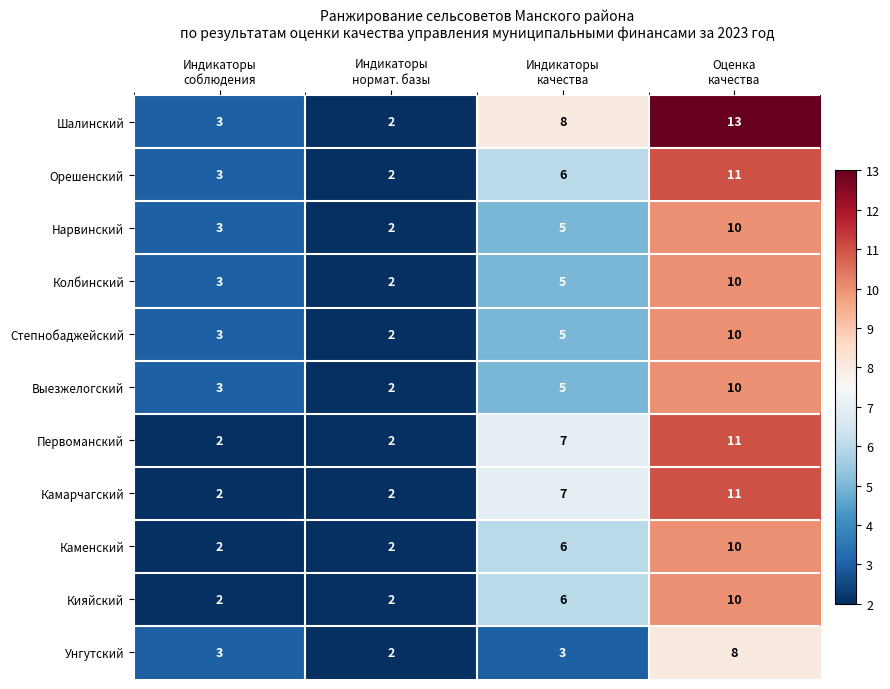

Which series has the largest range (max minus min)?

Шалинский